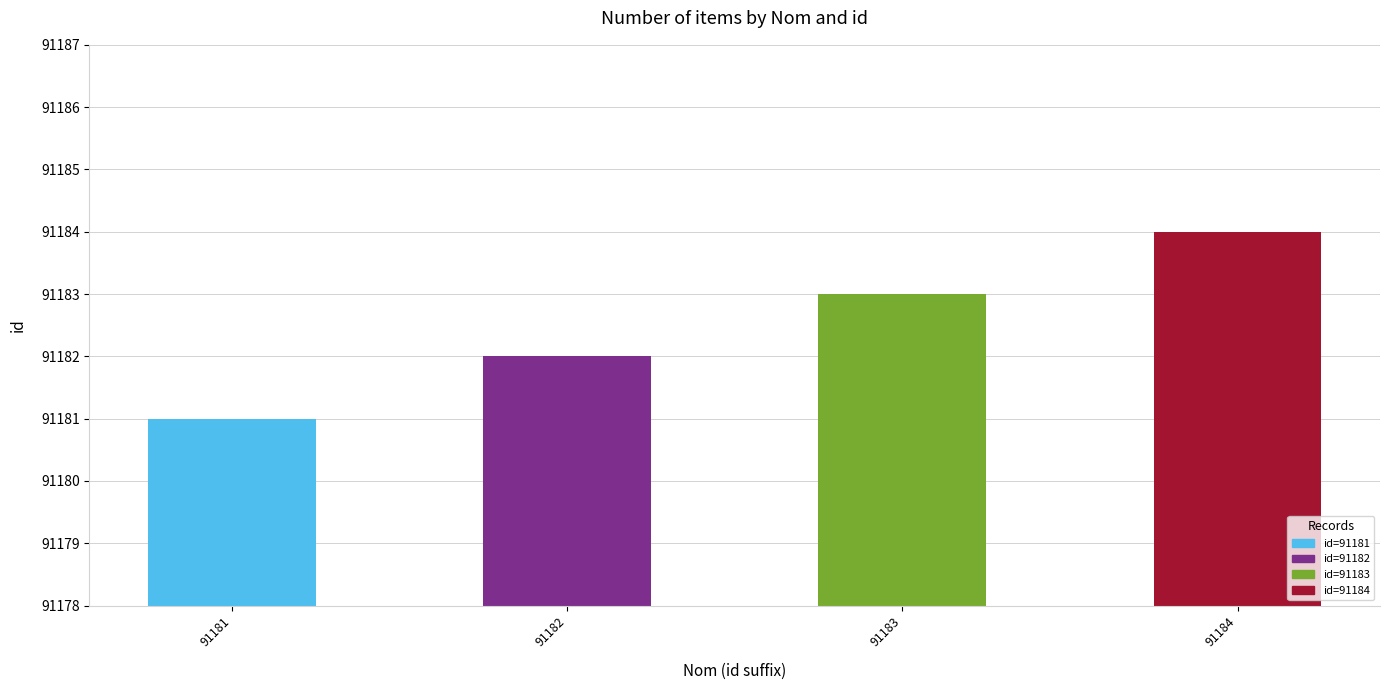

What is the value of the 2nd bar from the left?

91182